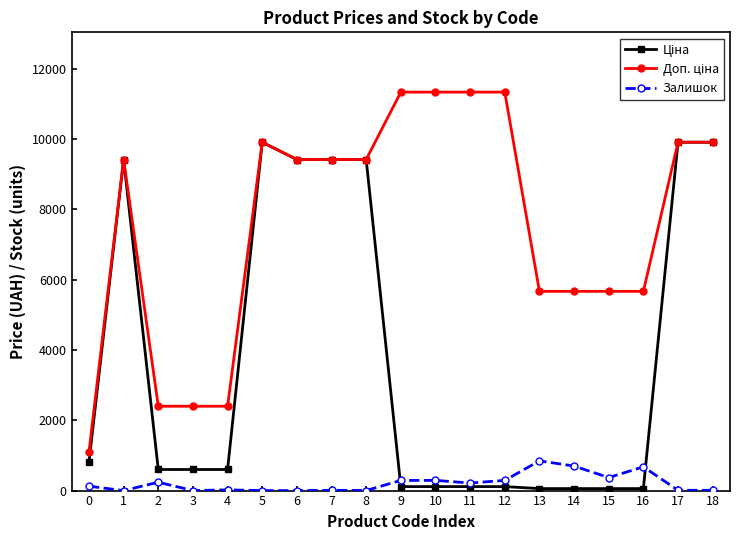

What is the total value across all series at 6?

18833.7